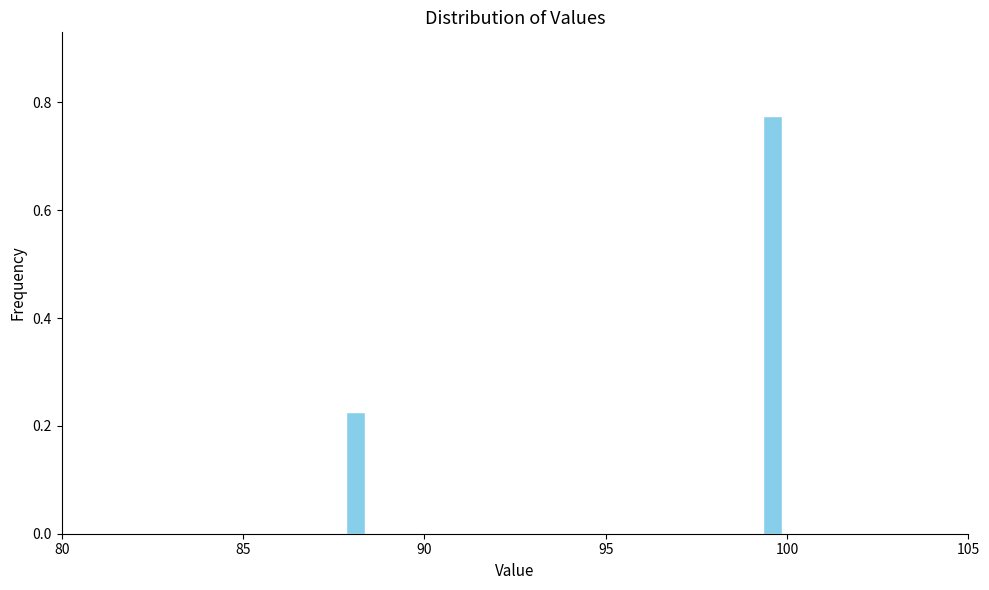

Read against the x-axis, roughly where is the centre of the tallest bar?

99.5